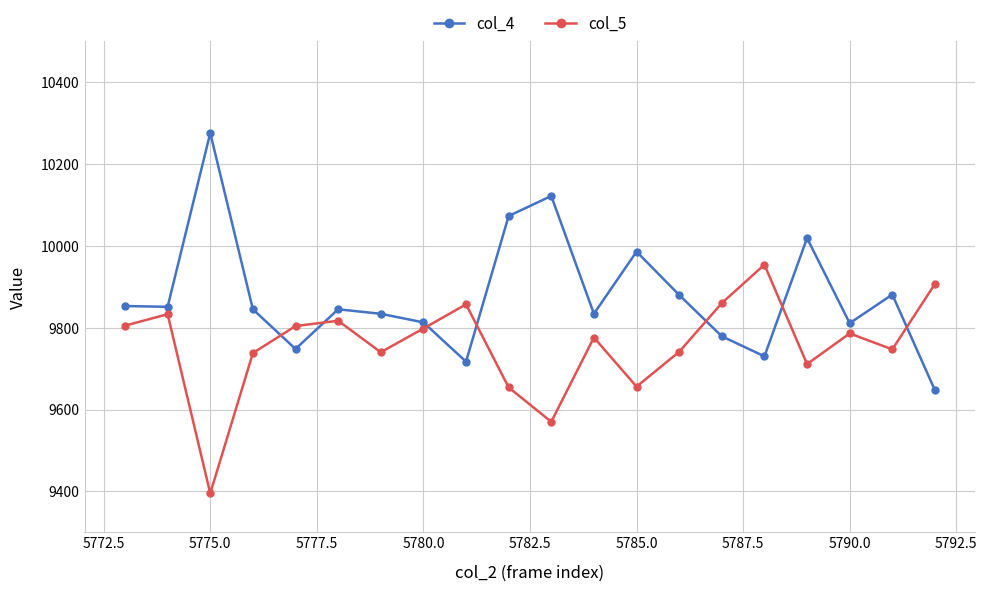

How many interior local peaks does the col_5 series have?

6